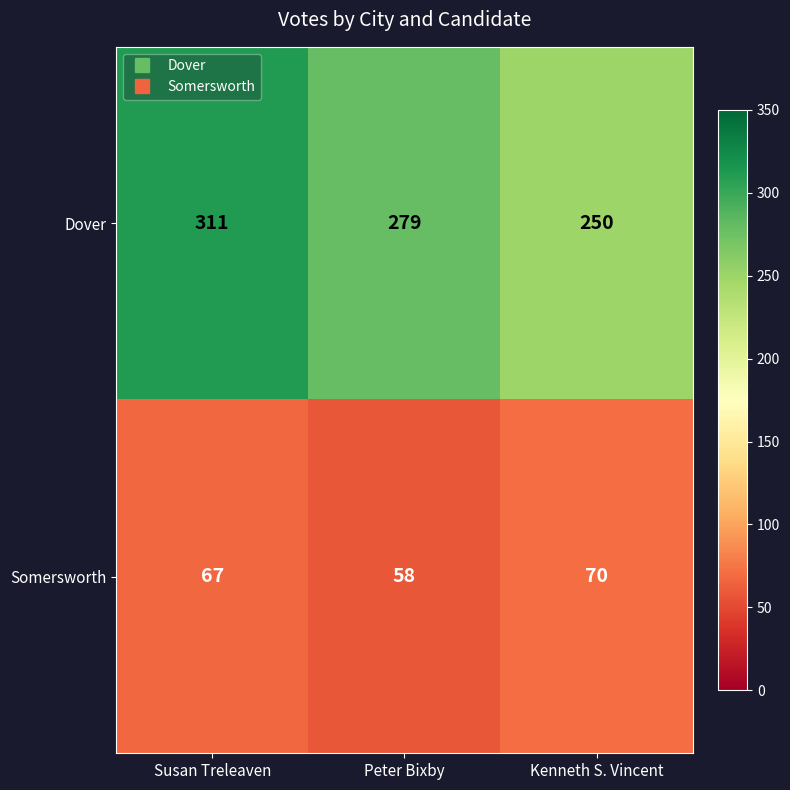

Reading left to right, what are all the values shown in this chart?

Dover: 311	279	250
Somersworth: 67	58	70